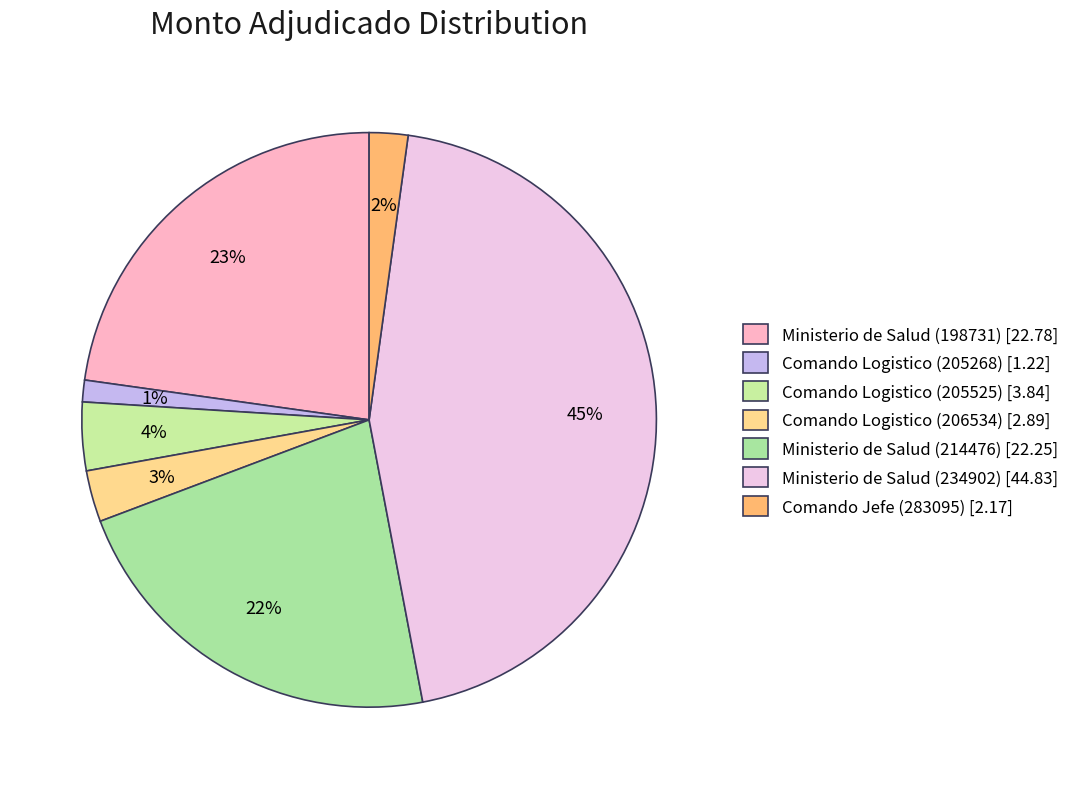

Which has a higher value, Comando Logistico (206534) or Ministerio de Salud (234902)?

Ministerio de Salud (234902)